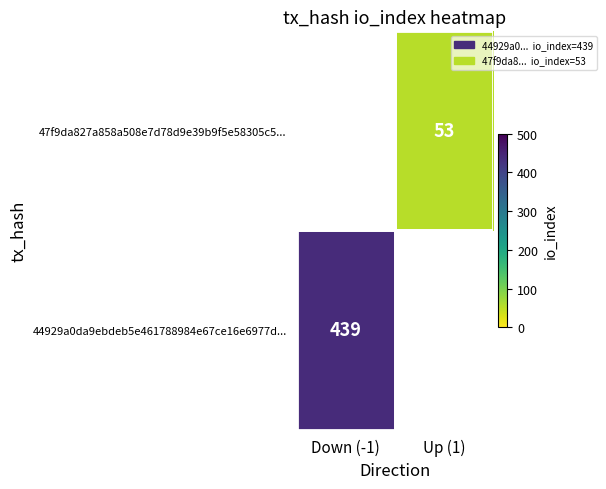

True or false: 44929a0da9ebdeb5e461788984e67ce16e6977d... has a value of 439 at Down (-1).

True